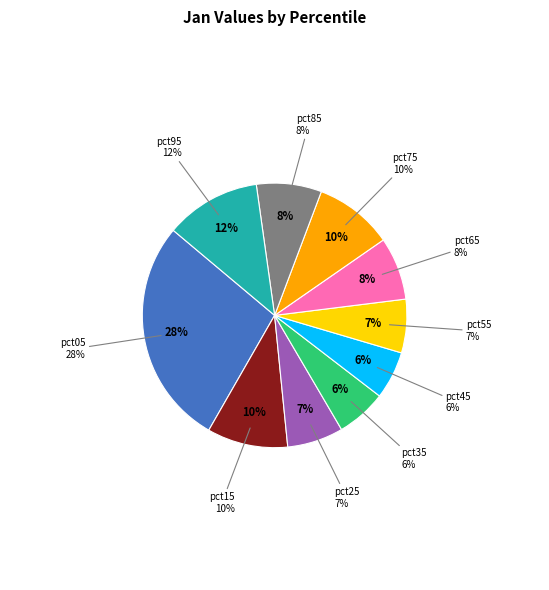

Does pct15 account for over 50% of the chart?

No